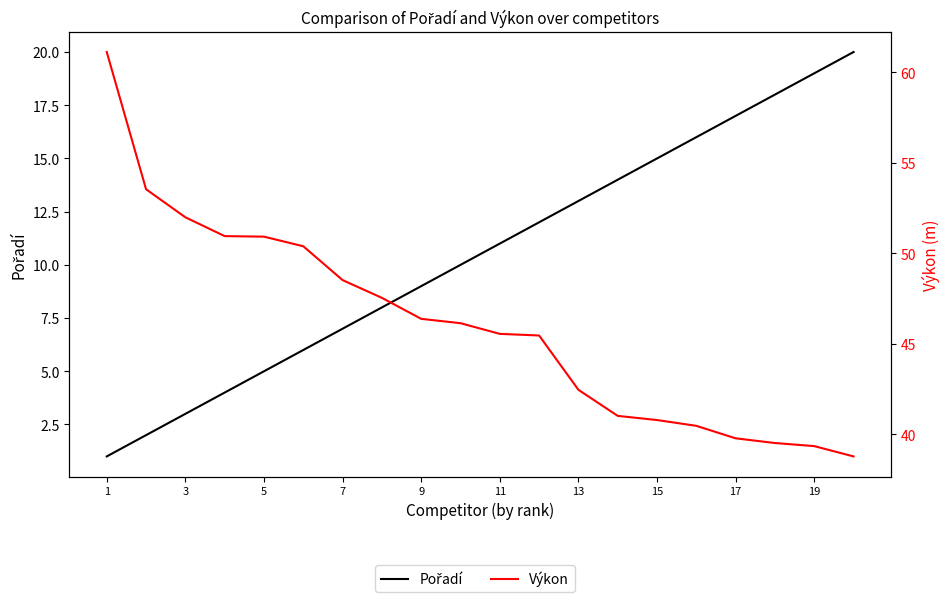

How many lines are shown in the chart?

2